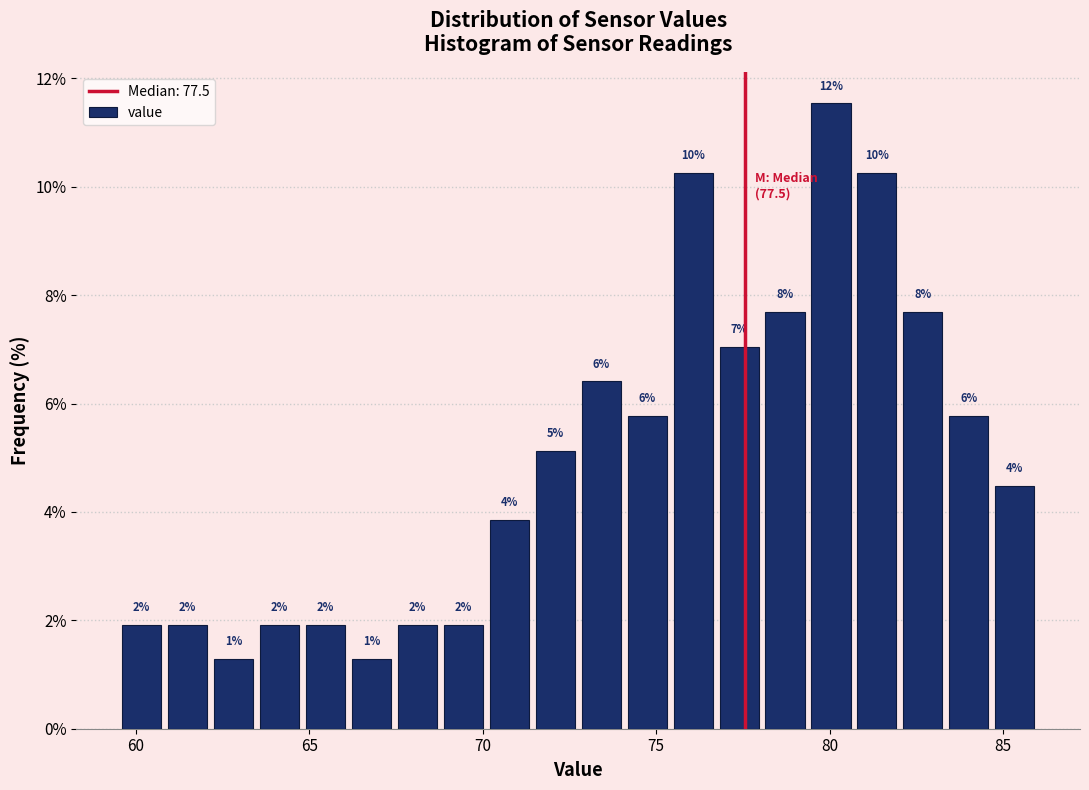

Around what value on the x-axis is the tallest bar? Give the approximate position of its centre, as read against the axis.

80.0